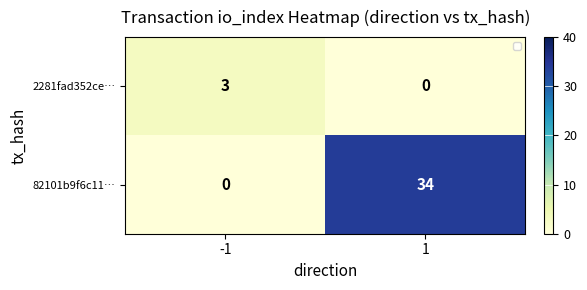

List the labels in order of 82101b9f6c11… value, smallest first.

-1, 1